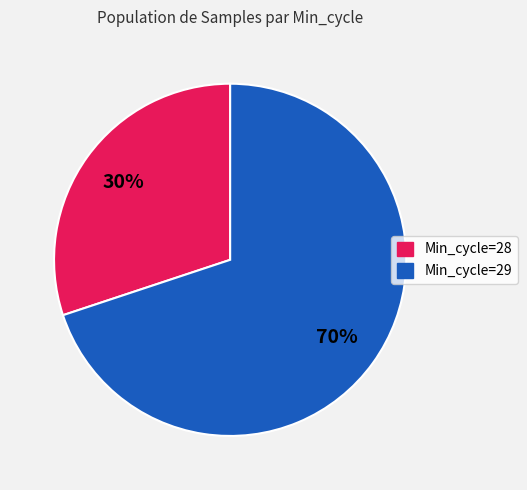

To the nearest percent, what percentage of the pie is Min_cycle=29?

70%